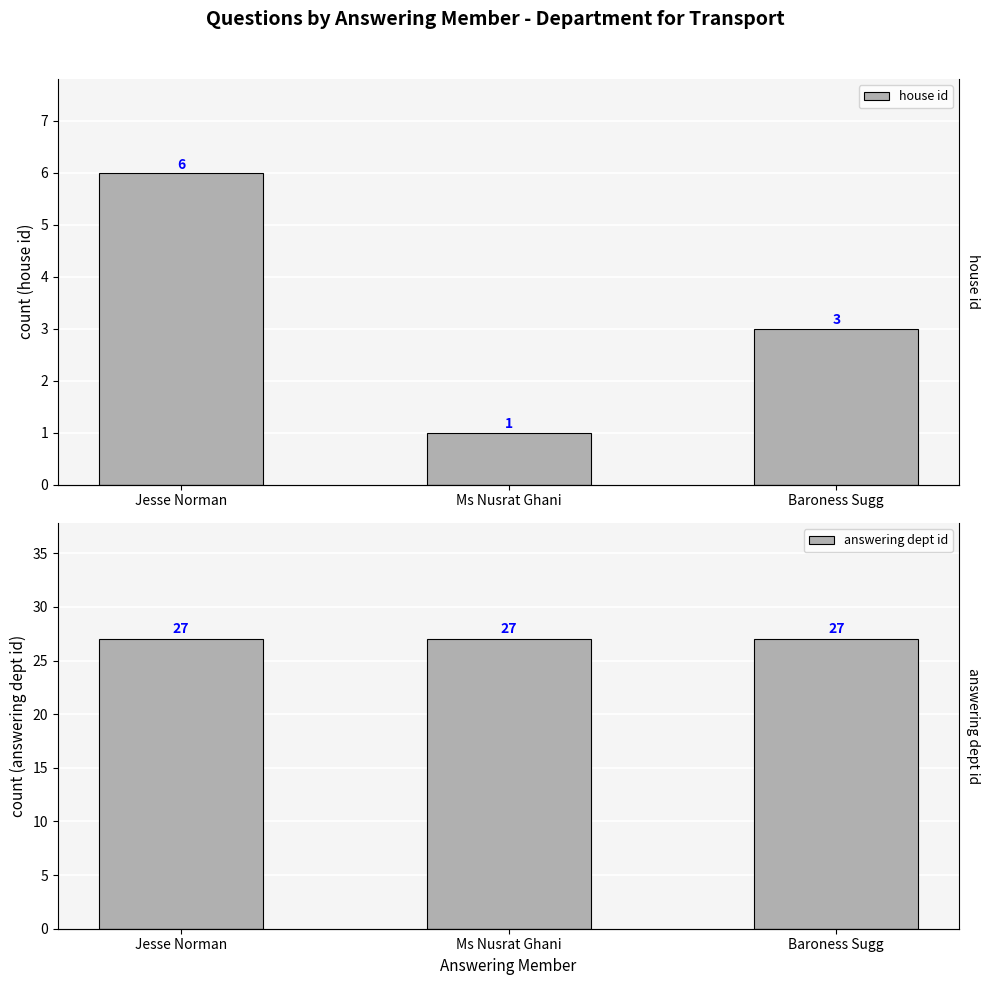

Count the number of data series in this chart.

2